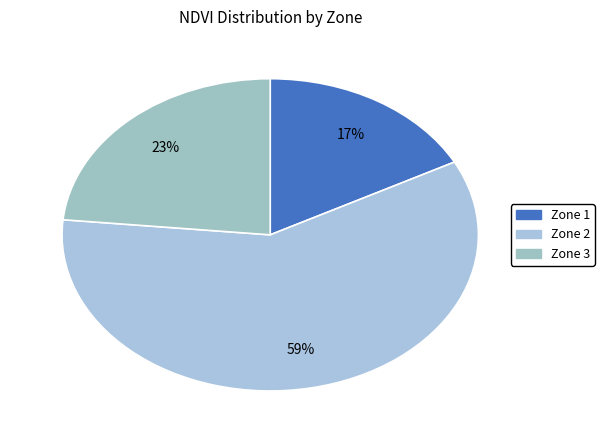

How many segments does this pie chart have?

3